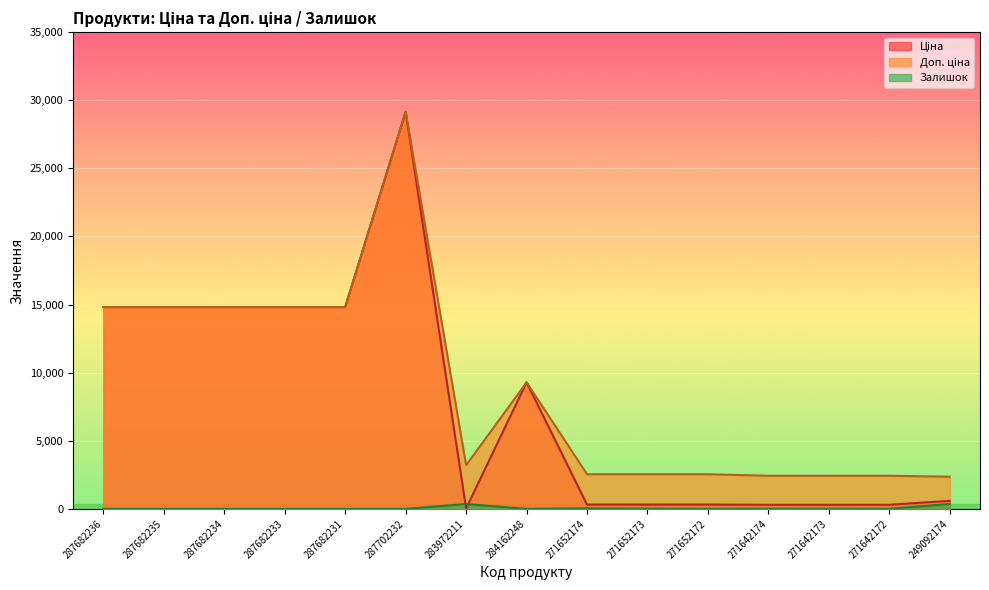

Is the value of Залишок at 283972211 greater than the value of Ціна at 271652174?

Yes